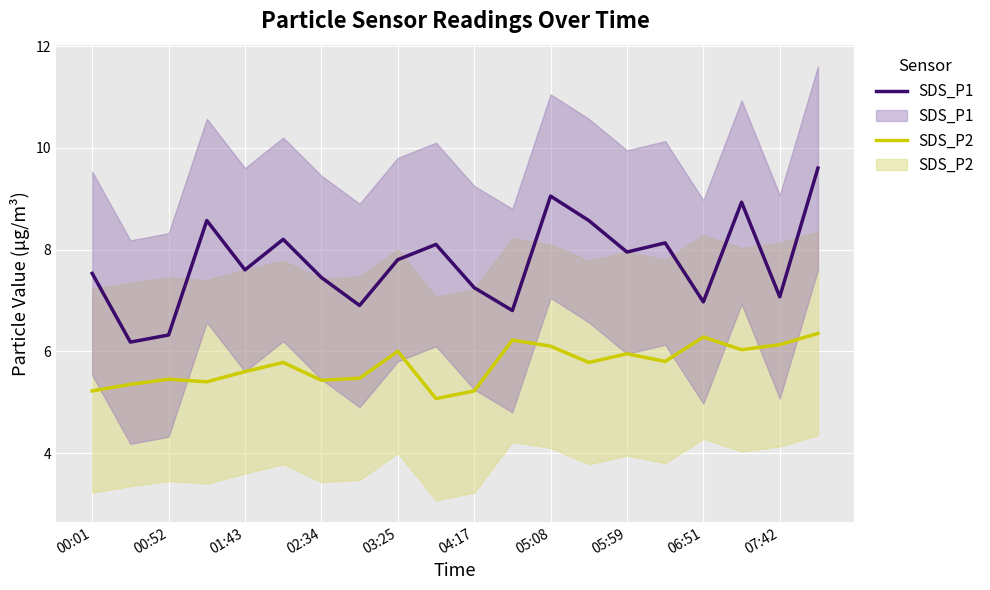

Reading right to left, extract all data points from this chart.

SDS_P2: 6.3	6.1	6.0	6.3	5.8	6.0	5.8	6.1	6.2	5.2	5.1	6.0	5.5	5.4	5.8	5.6	5.4	5.5	5.3	5.2
SDS_P1: 9.6	7.1	8.9	7.0	8.1	8.0	8.6	9.1	6.8	7.2	8.1	7.8	6.9	7.5	8.2	7.6	8.6	6.3	6.2	7.5